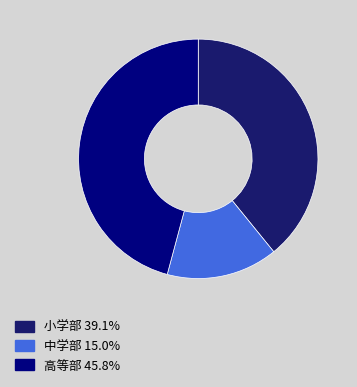

Combined, do 中学部 and 高等部 account for over 50%?

Yes